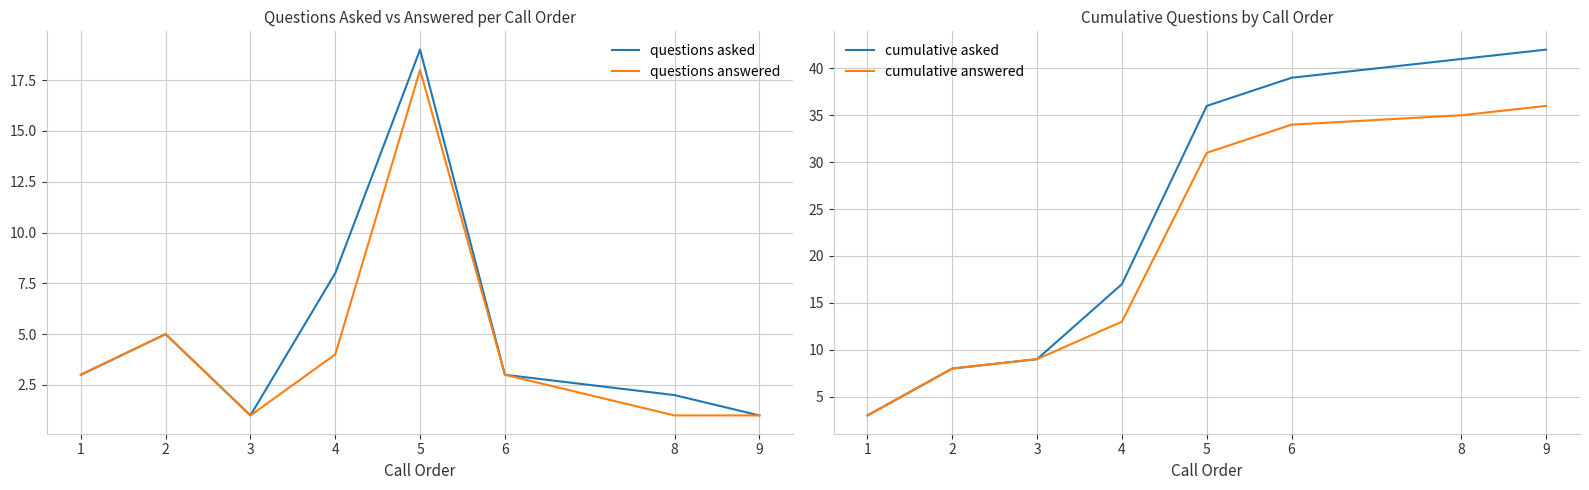

In questions answered, how many points are lower than both neighbors (excluding endpoints)?

1